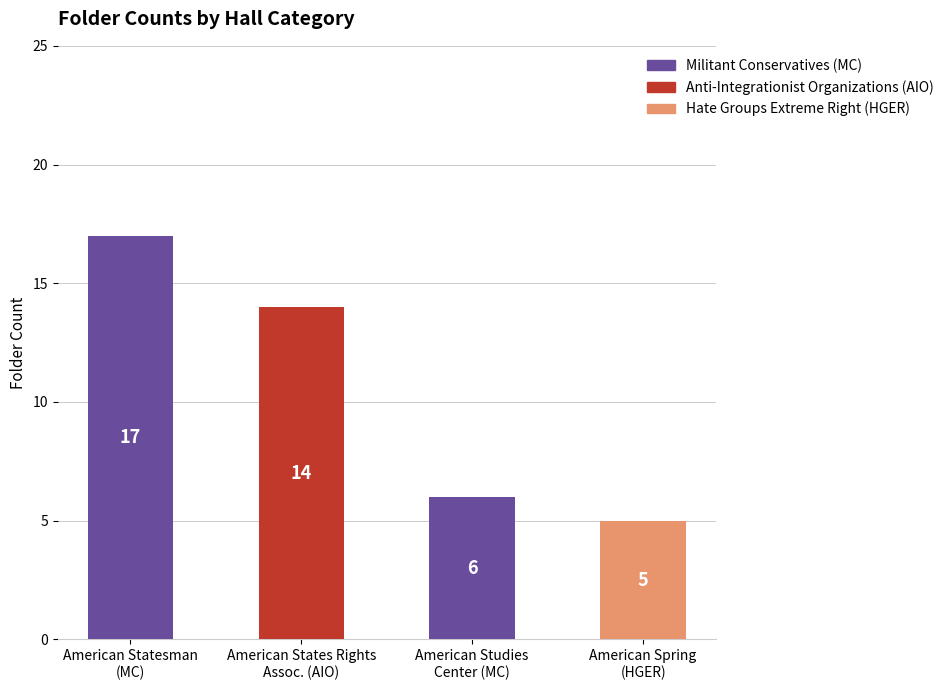

What is the smallest value displayed?

5